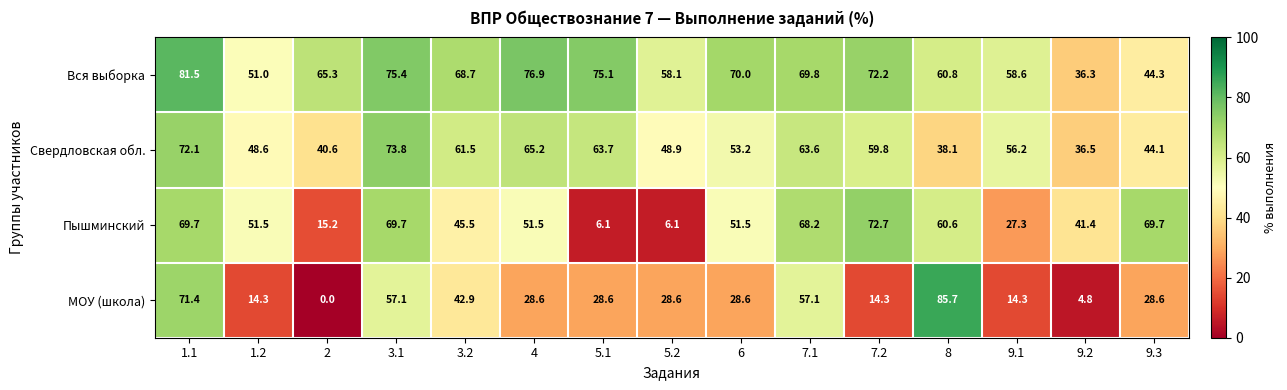

The Вся выборка series shows 116.3 at 4. True or false?

False